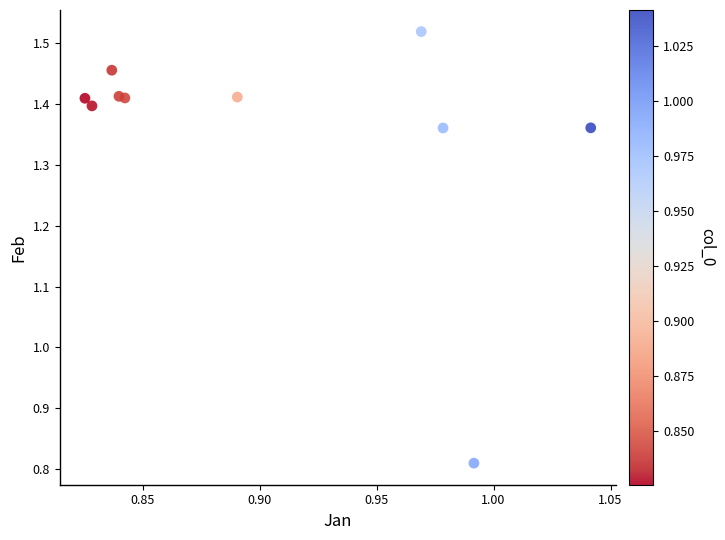

What is the average X value?

0.9